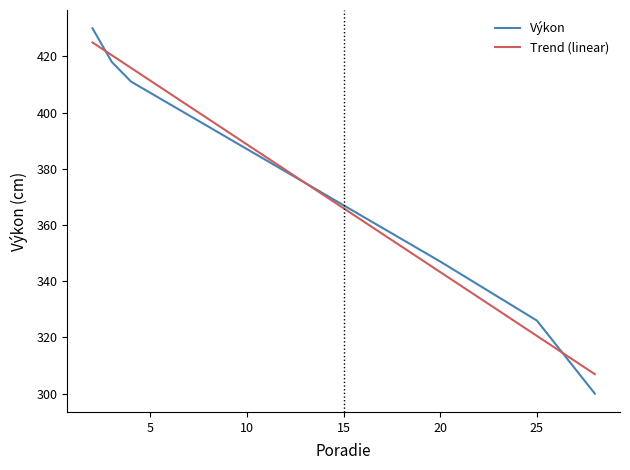

What is the smallest value displayed?

300.0